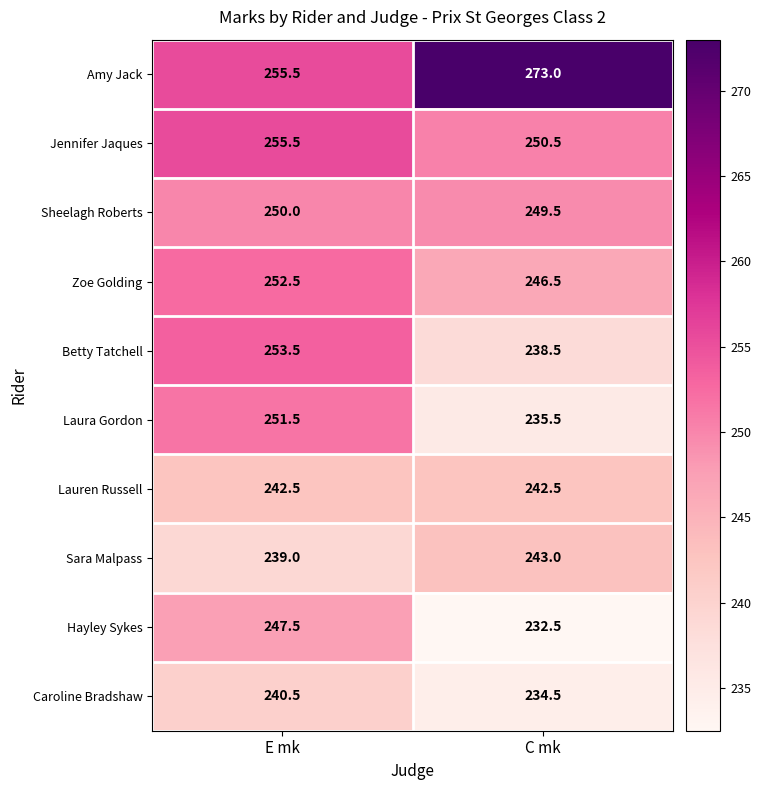

Which series has the largest range (max minus min)?

Amy Jack